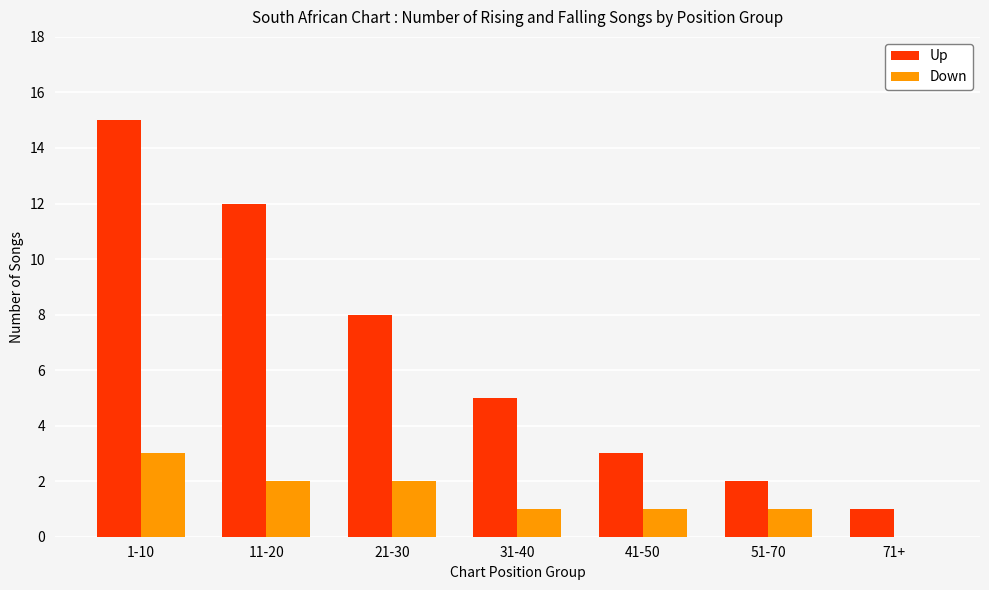

True or false: Down has a value of 0 at 31-40.

False